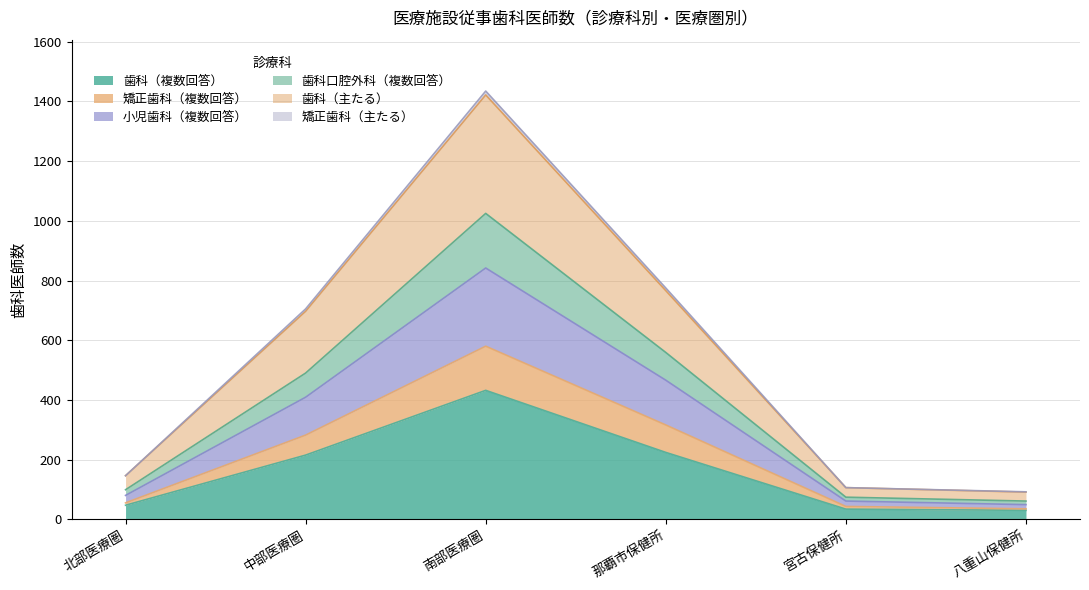

Between 北部医療圏 and 八重山保健所, which is larger?

北部医療圏